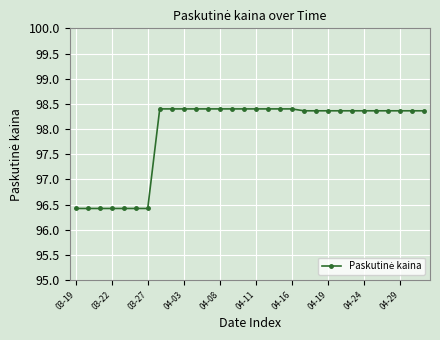

How many values are between 98 and 99?

23